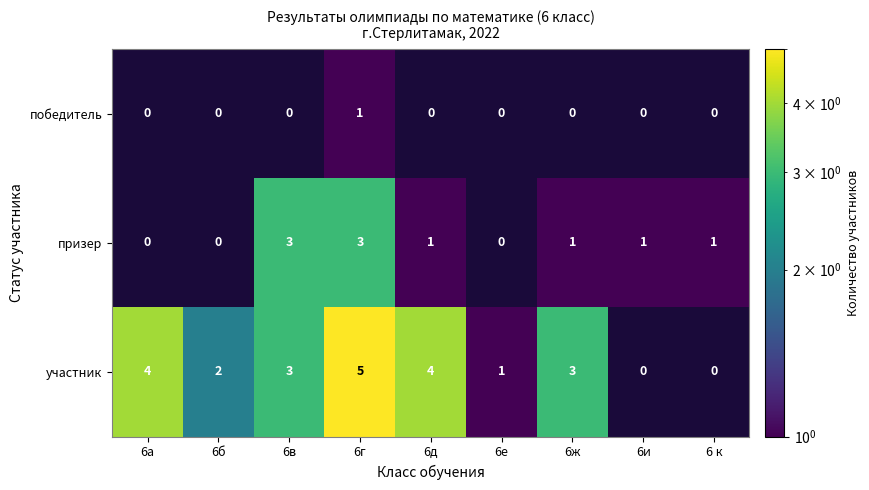

List the labels in order of участник value, smallest first.

6и, 6 к, 6е, 6б, 6в, 6ж, 6а, 6д, 6г